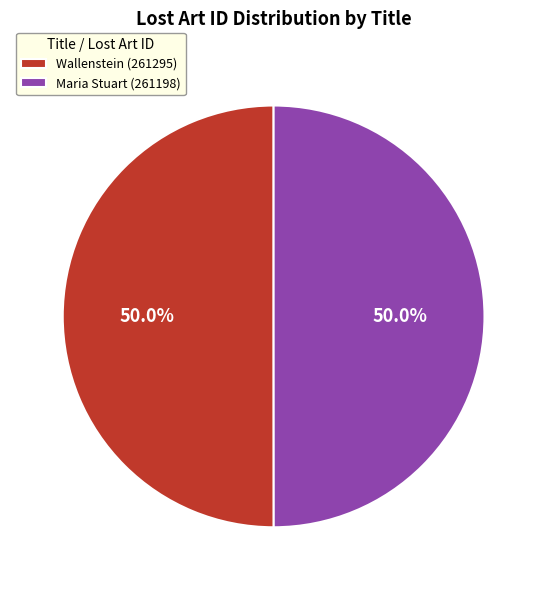

Combined, do Wallenstein (261295) and Maria Stuart (261198) account for over 50%?

Yes